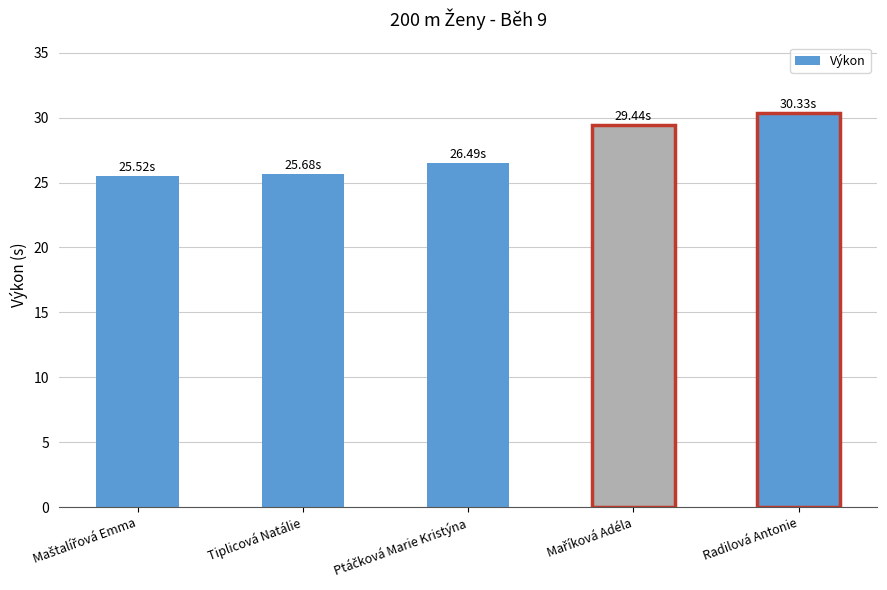

What is the sum of all values?

137.5